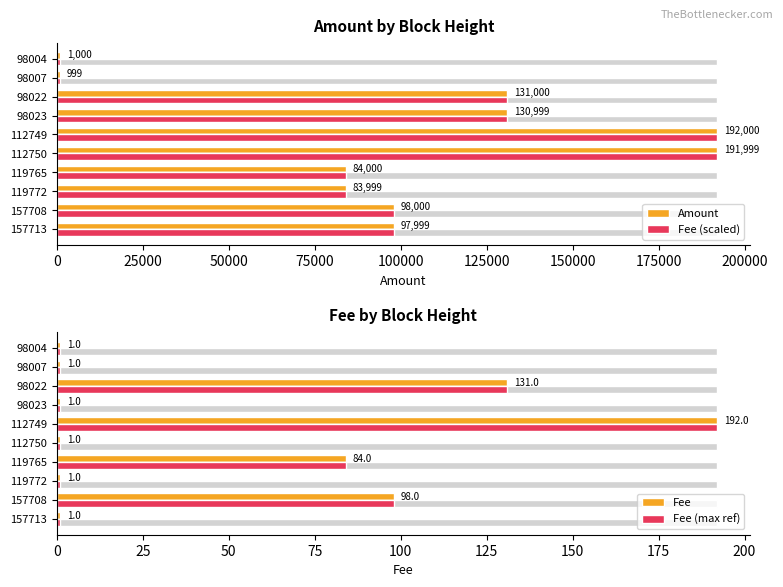

Which series has the largest range (max minus min)?

Amount